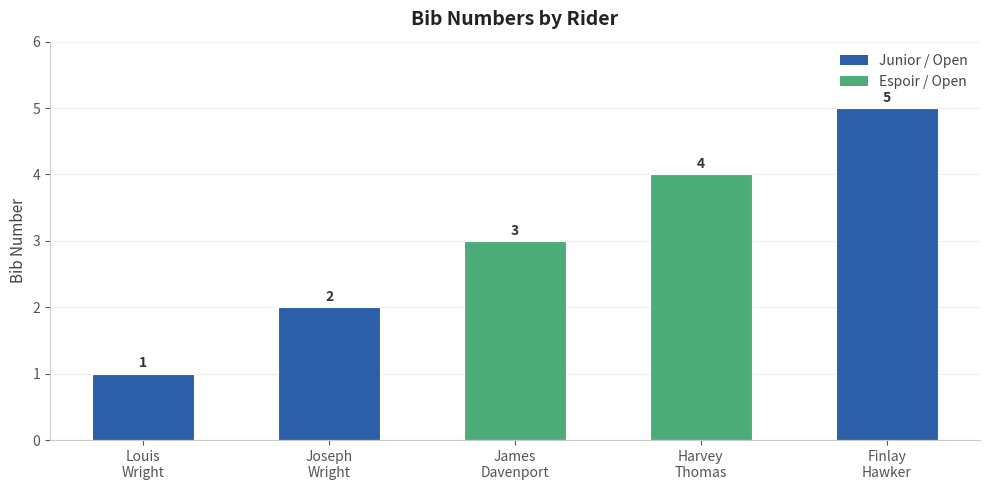

How many data points are less than 3?

2